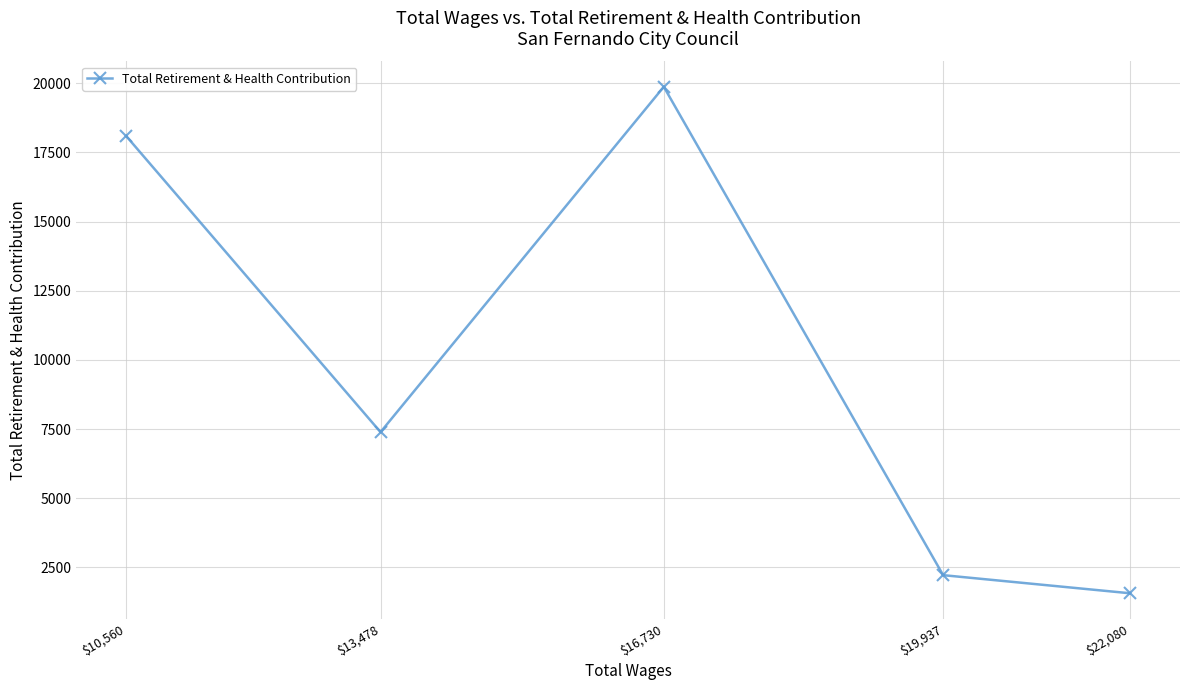

What is the label of the 4th point from the right?

$13,478